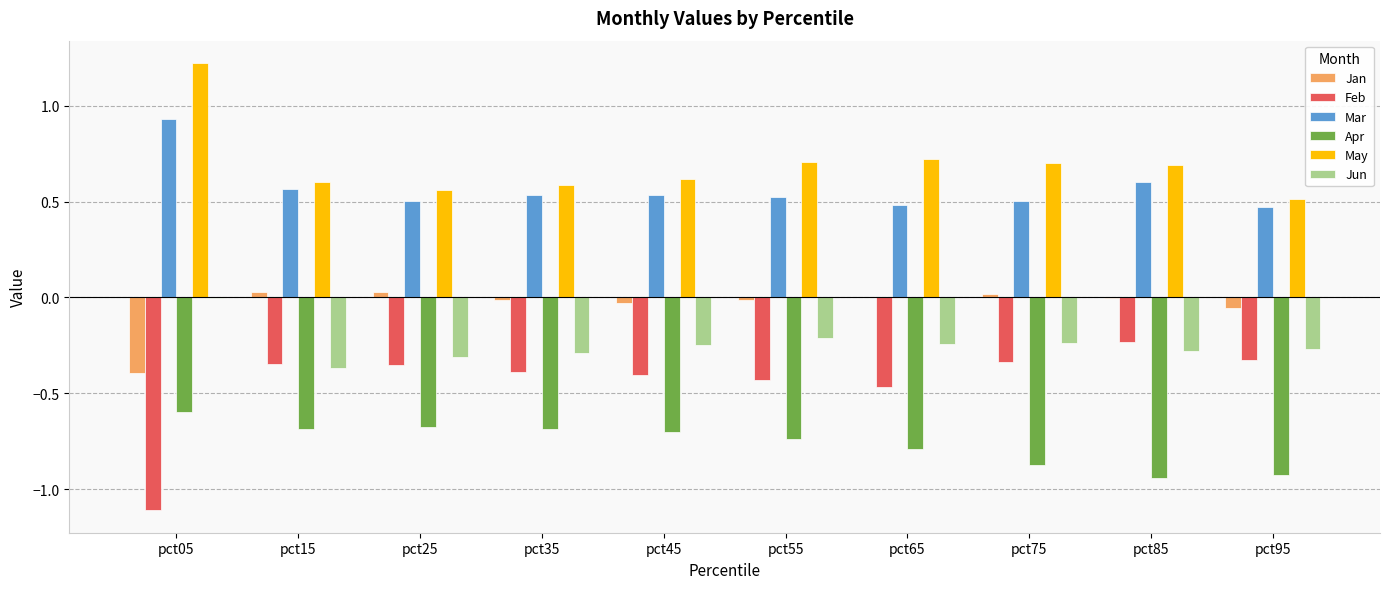

The value of Mar at pct55 is 0.5. True or false?

True